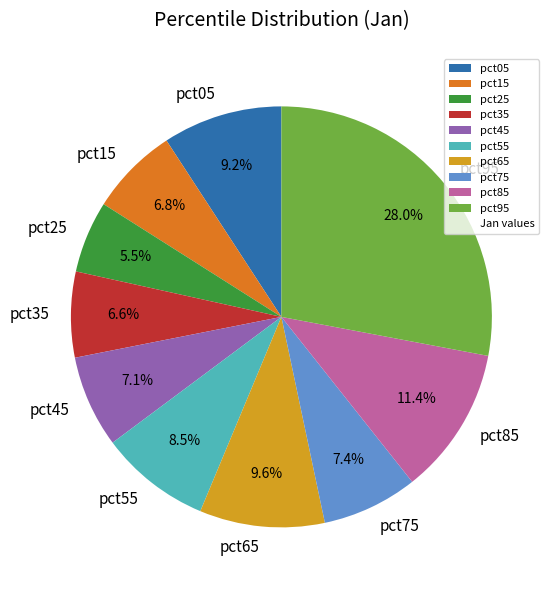

Which category has the biggest portion of the pie?

pct95